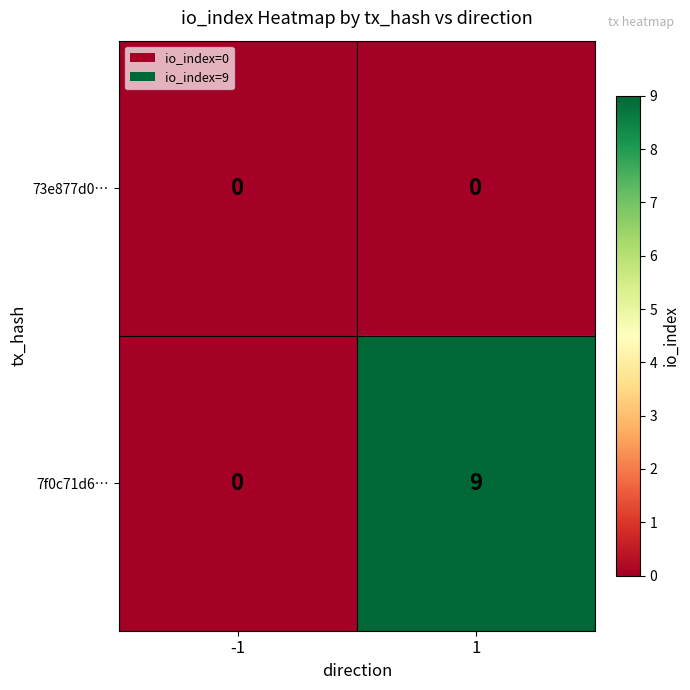

Which series has the largest total across all categories?

7f0c71d6…